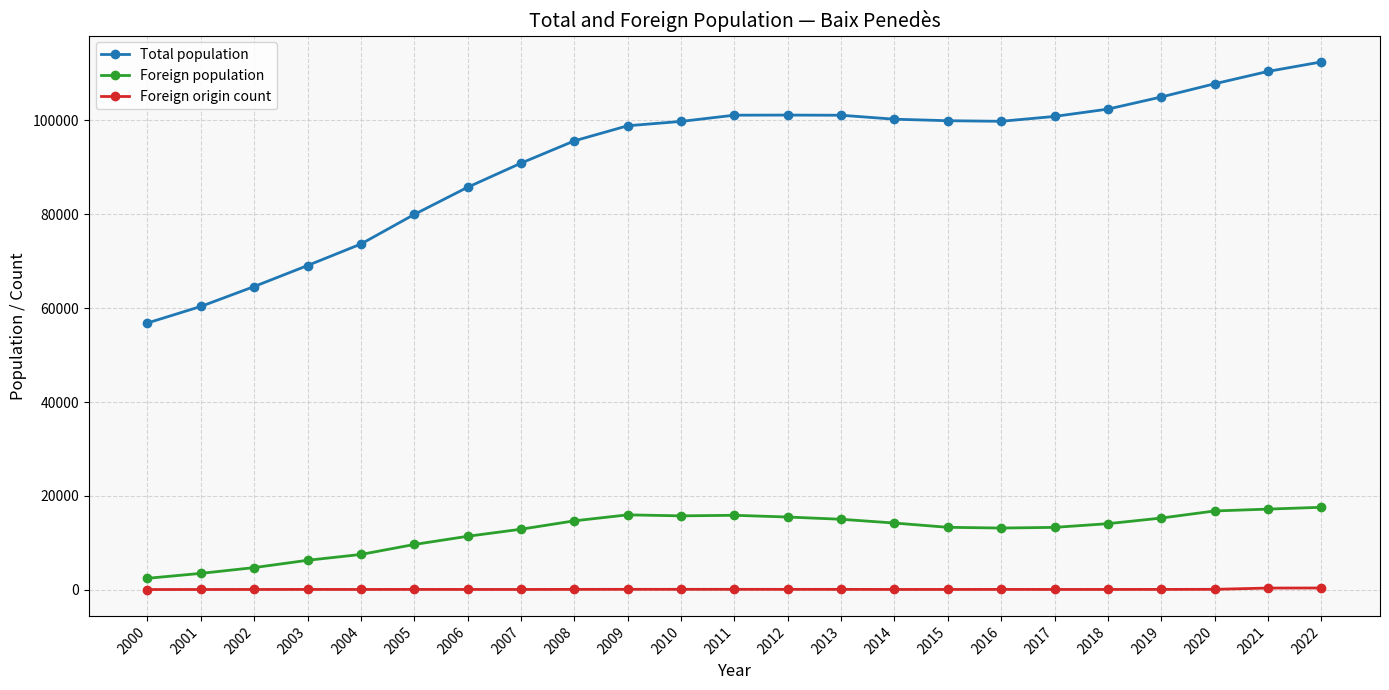

At which label is Foreign population closest to 10012?

2005